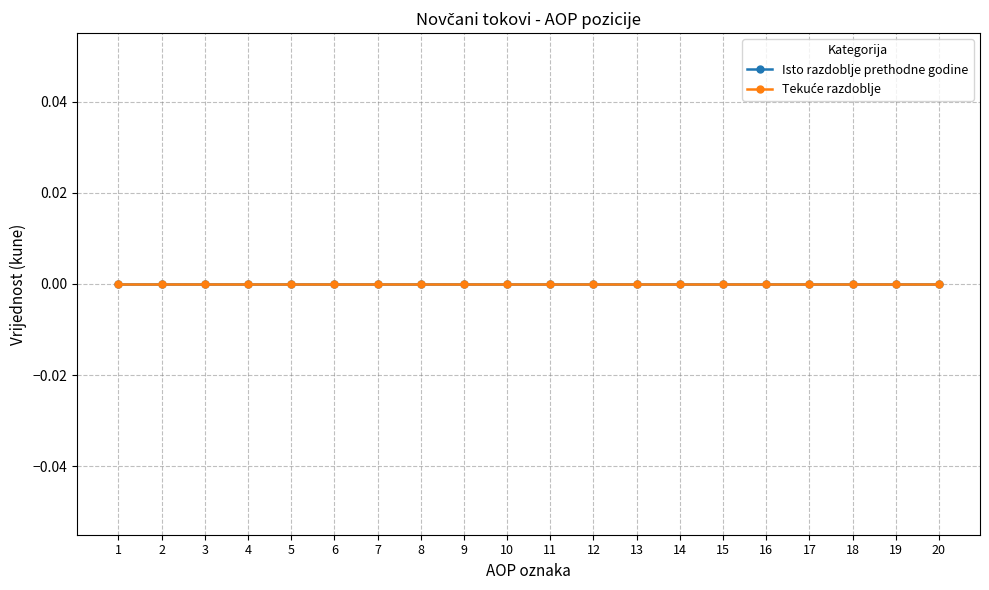

At 20, list the series in order from largest to smallest.

Isto razdoblje prethodne godine, Tekuće razdoblje